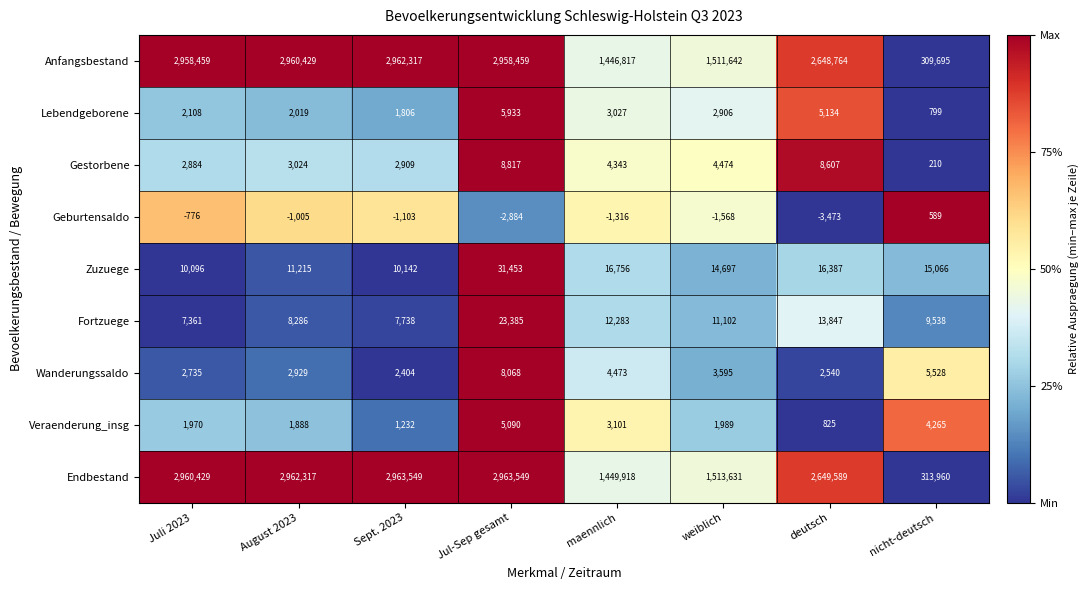

Which series changed the most between August 2023 and maennlich?

Anfangsbestand